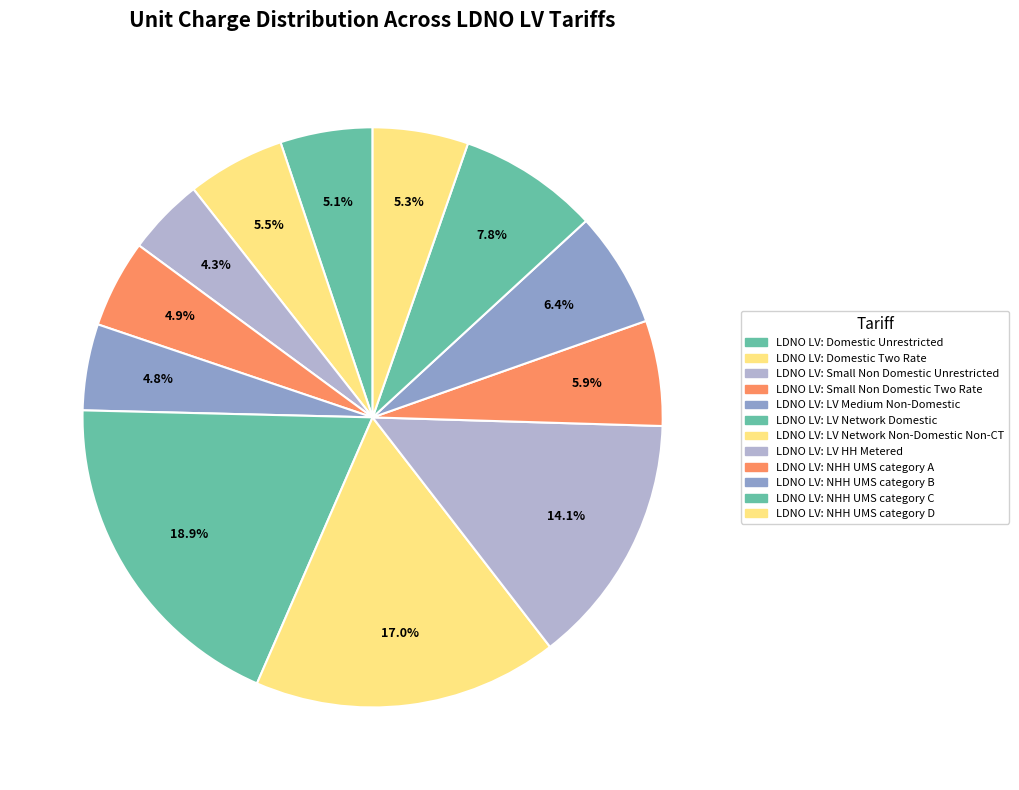

Which slice is the smallest?

LDNO LV: Small Non Domestic Unrestricted